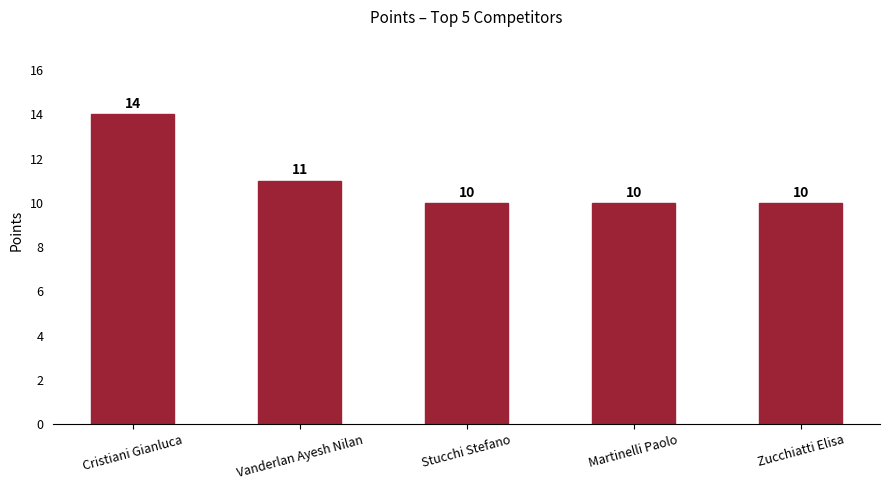

What is the maximum value shown in the chart?

14